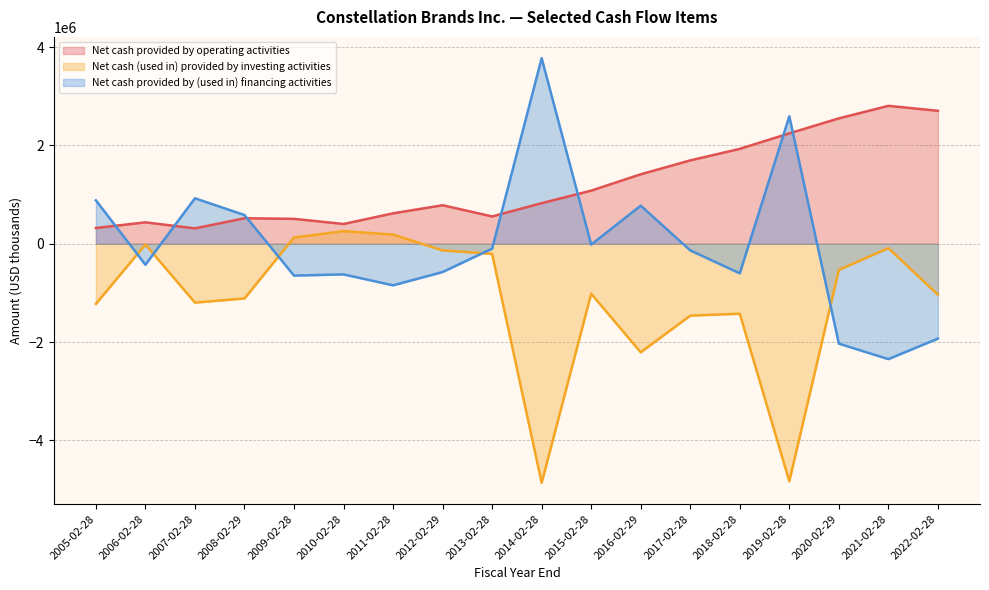

Which series has the widest spread of values?

Net cash provided by (used in) financing activities